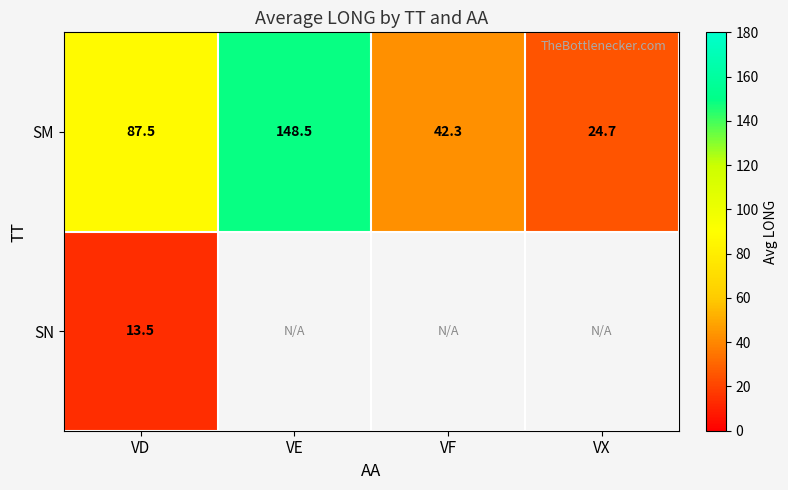

Rank the series at VD from lowest to highest value.

SN, SM